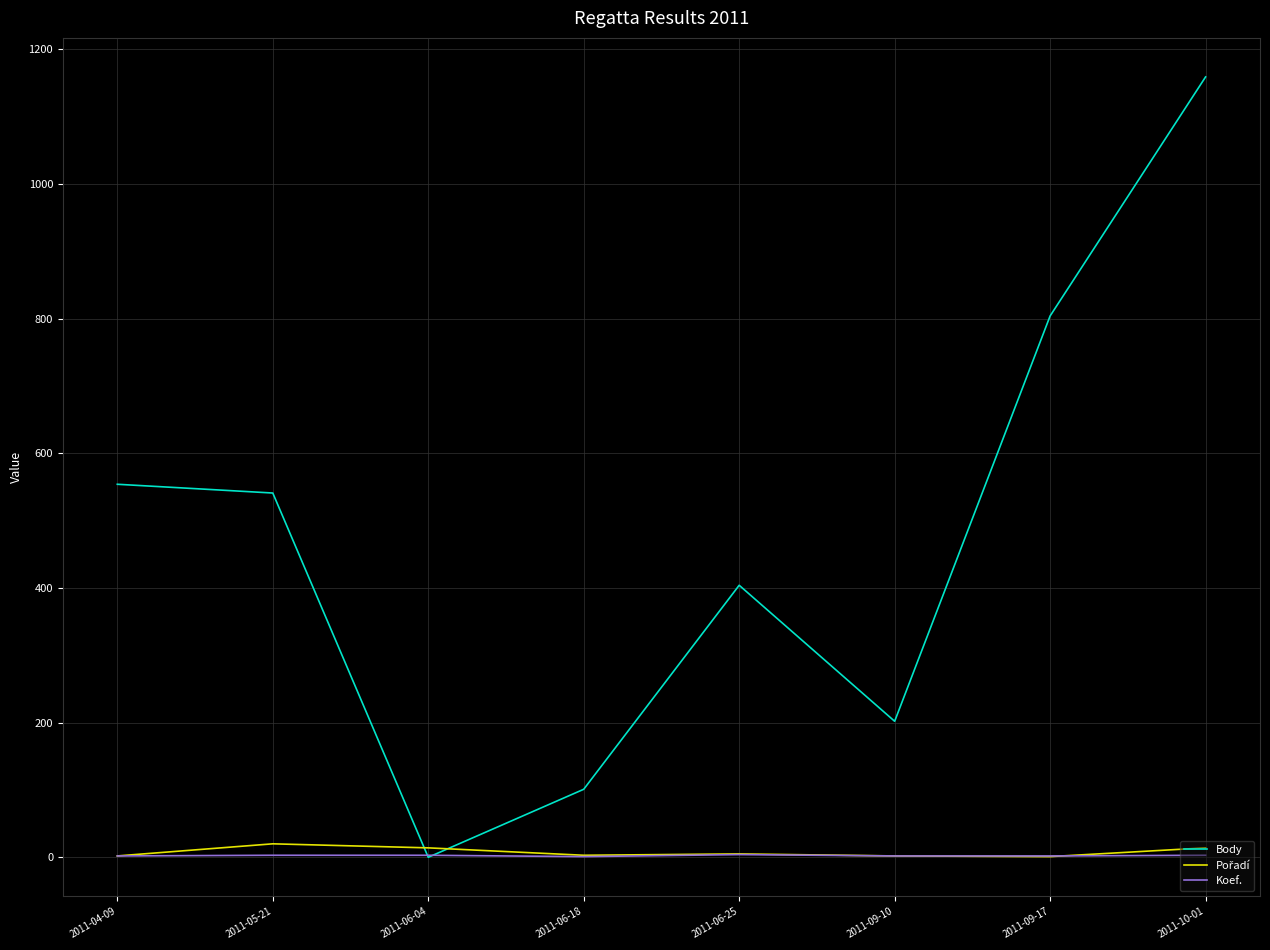

Between 2011-06-04 and 2011-10-01, which series saw the biggest shift?

Body